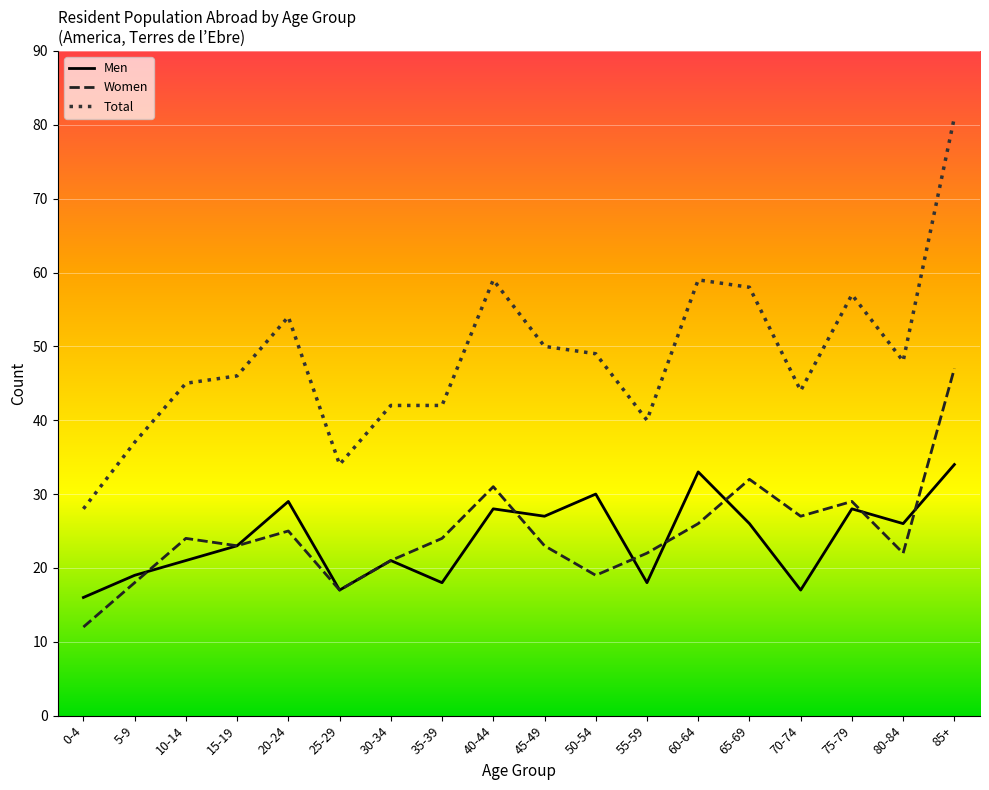

What is the sum of the Total values at 40-44 and 75-79?

116